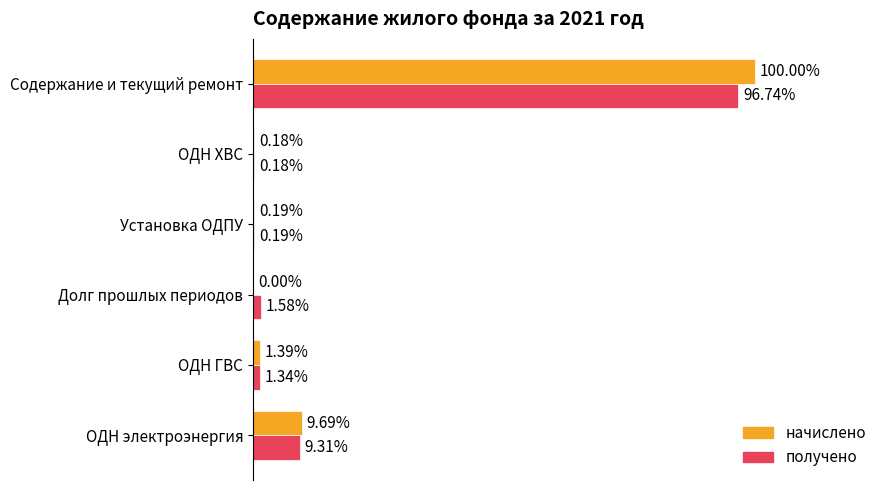

Which series has the largest range (max minus min)?

начислено